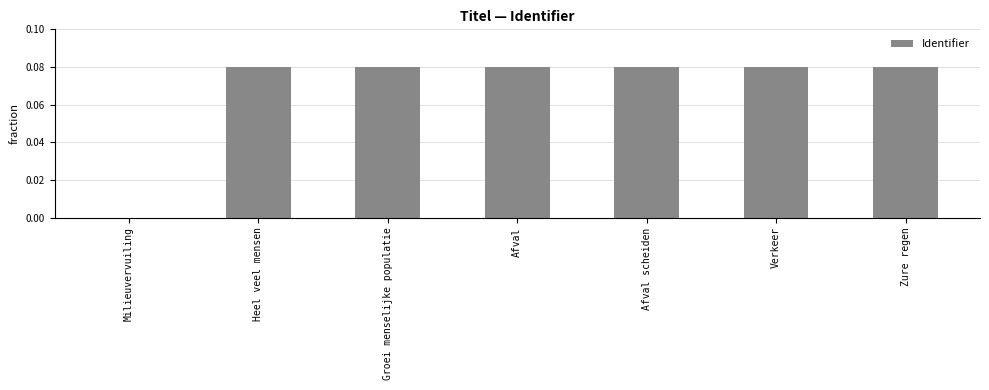

Between Afval and Milieuvervuiling, which is larger?

Afval